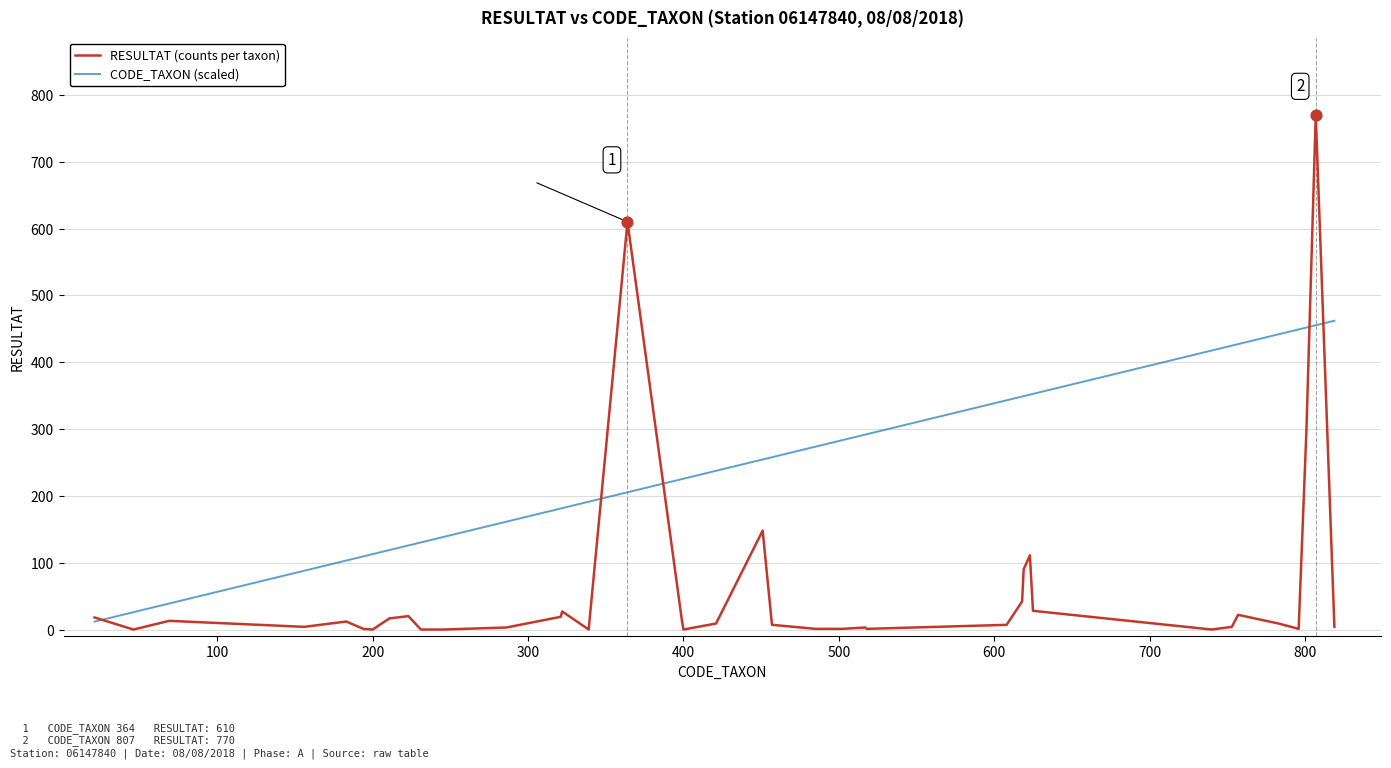

Which series has the largest range (max minus min)?

RESULTAT (counts per taxon)